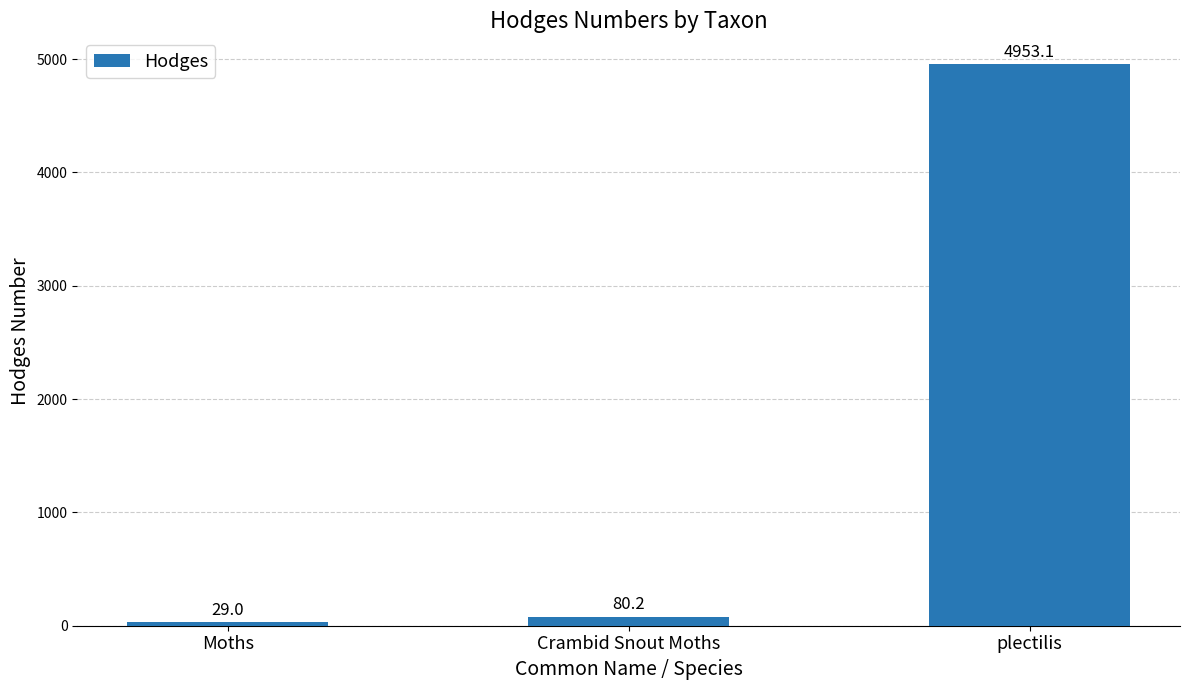

Are the bars horizontal?

No